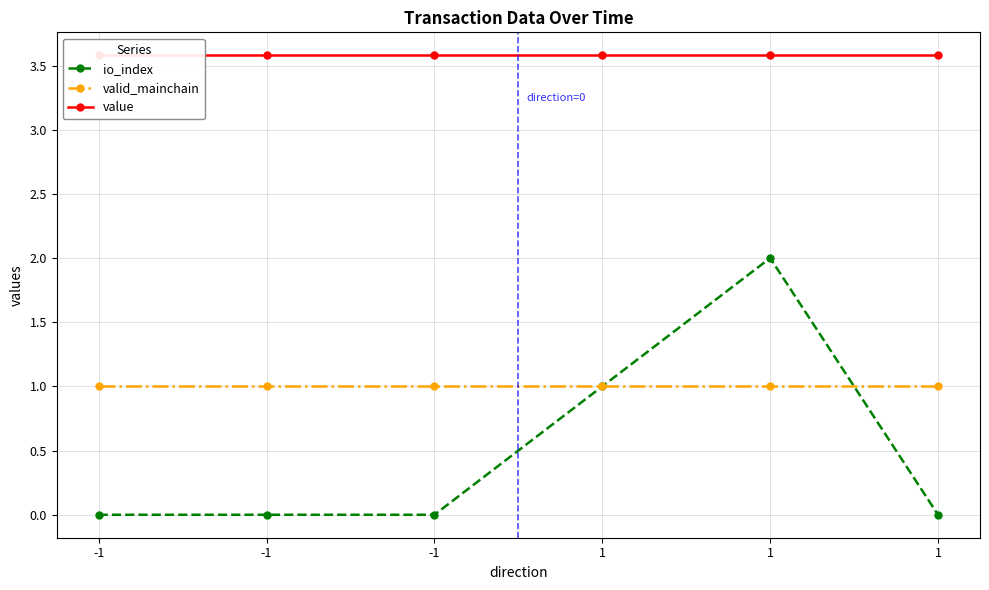

Which series has the largest range (max minus min)?

io_index